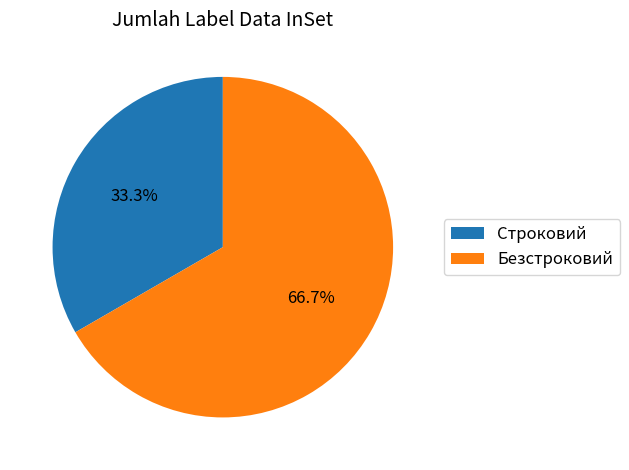

Which category accounts for the majority?

Безстроковий